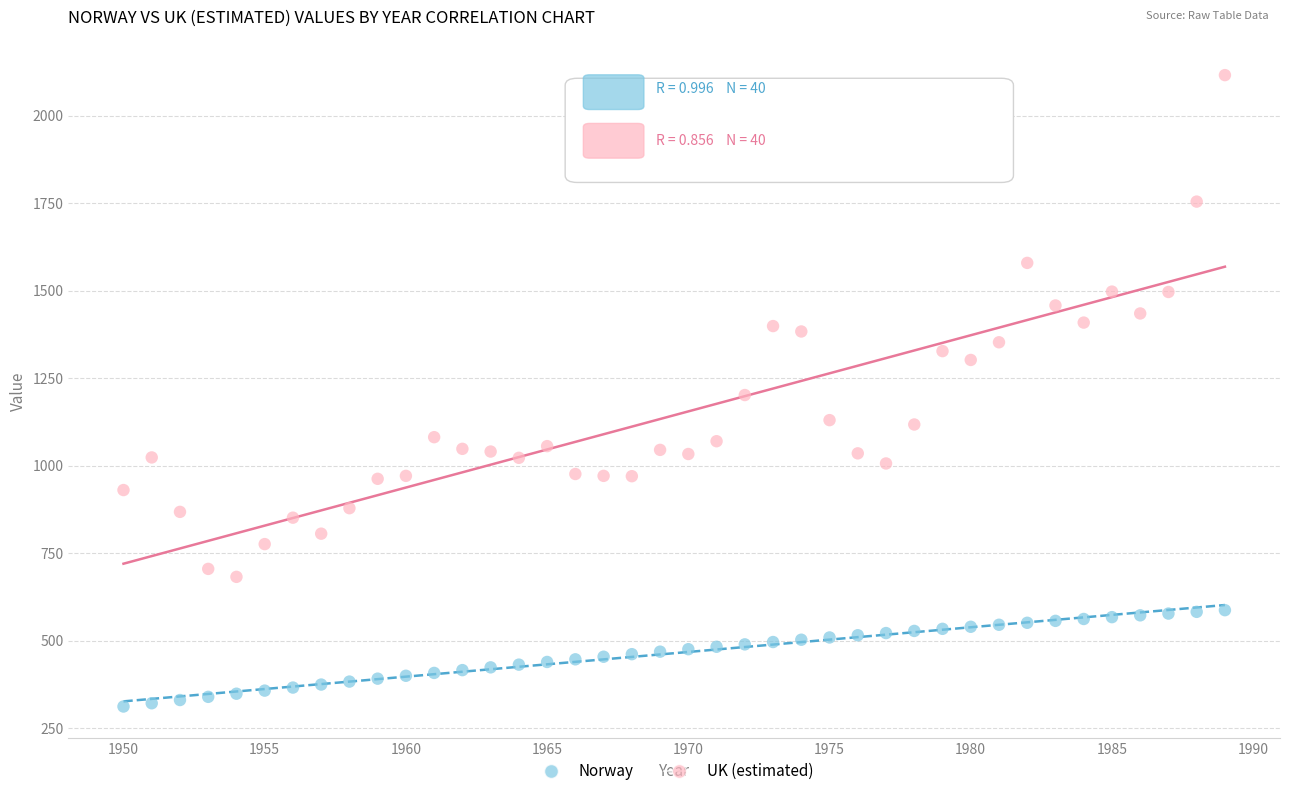

Which series reaches the minimum Y coordinate?

Norway